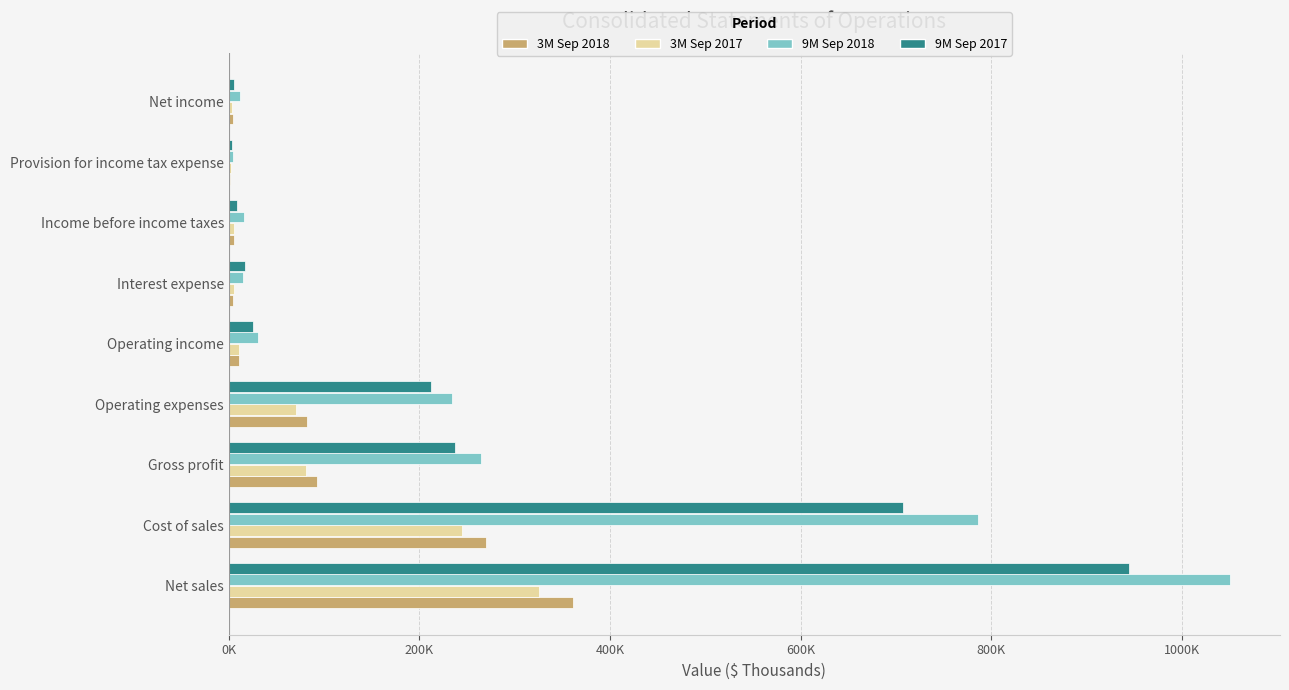

What is the difference between the maximum and minimum values in the 9M Sep 2018 series?

1046183